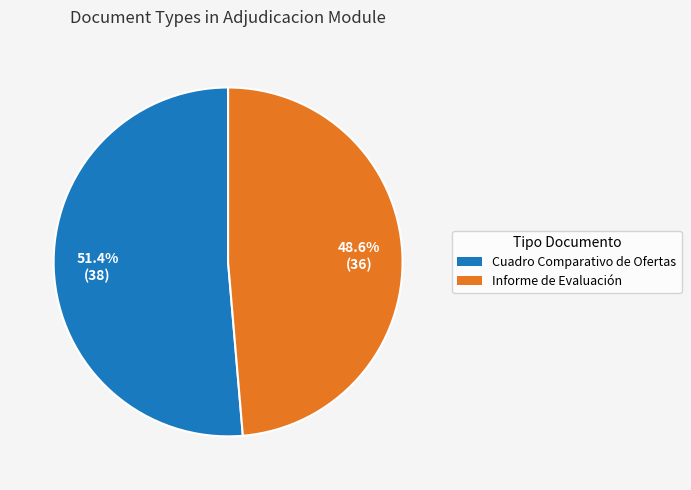

How many segments does this pie chart have?

2